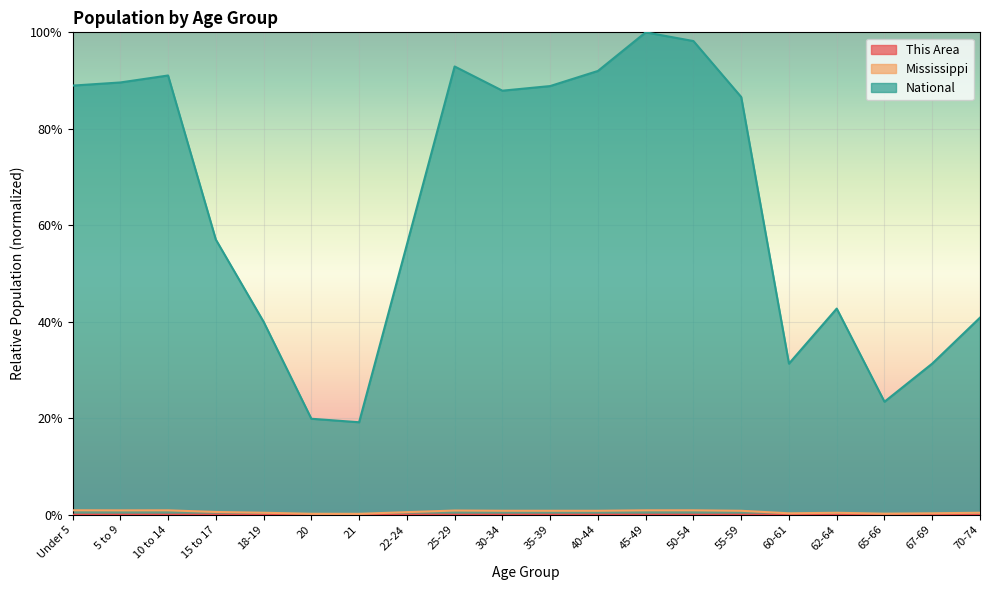

Is it true that National equals 0.3 at 67-69?

True